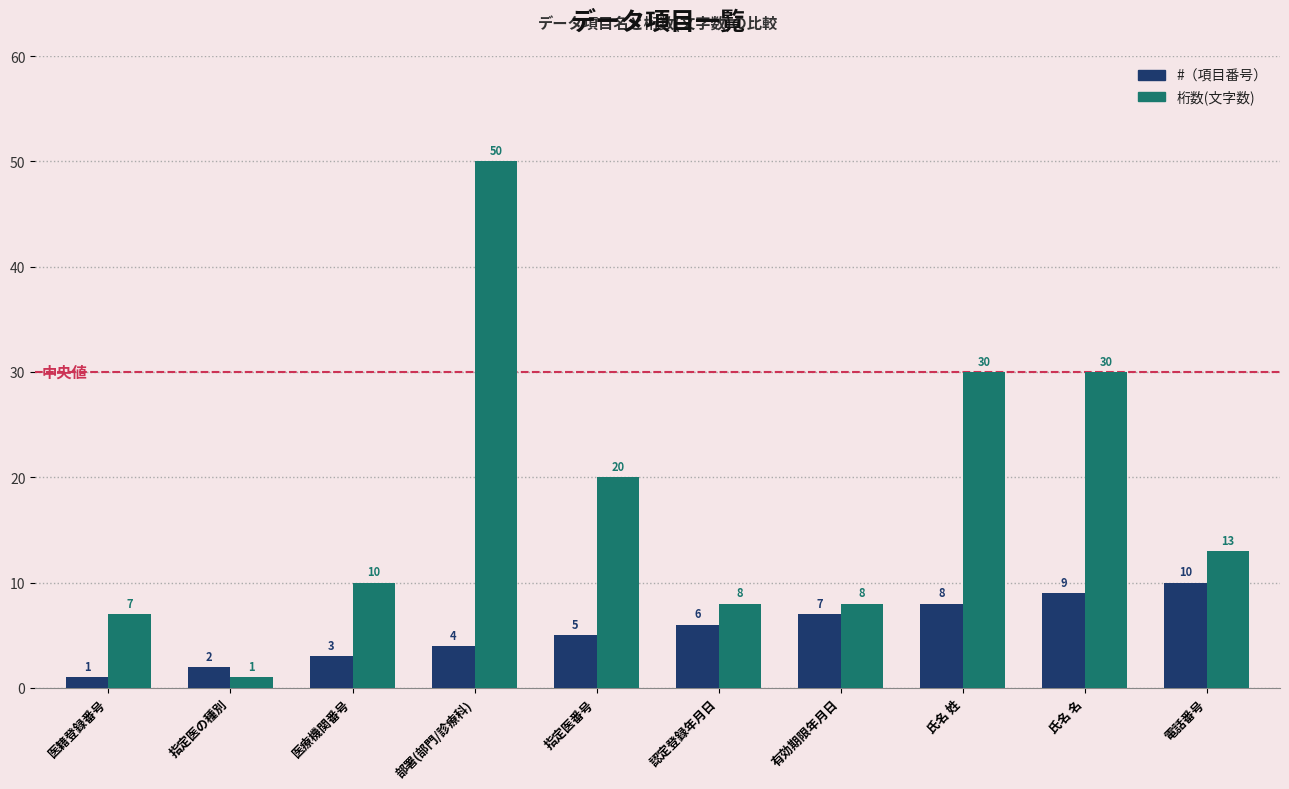

What is the spread (max minus min) of values at 部署(部門/診療科)?

46